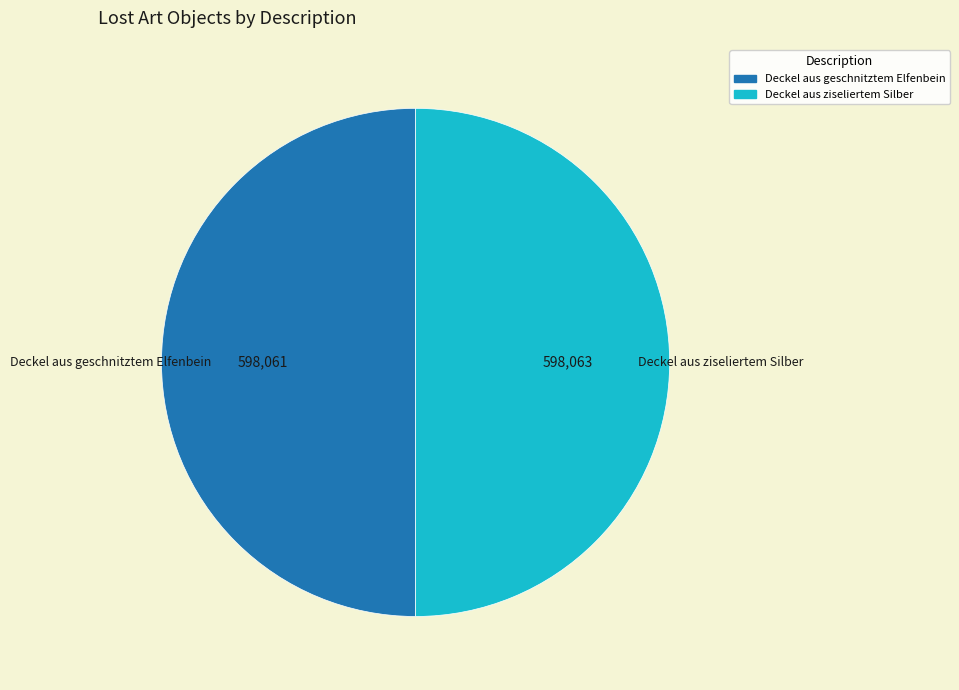

Is it true that Deckel aus geschnitztem Elfenbein is 55% of the pie?

False